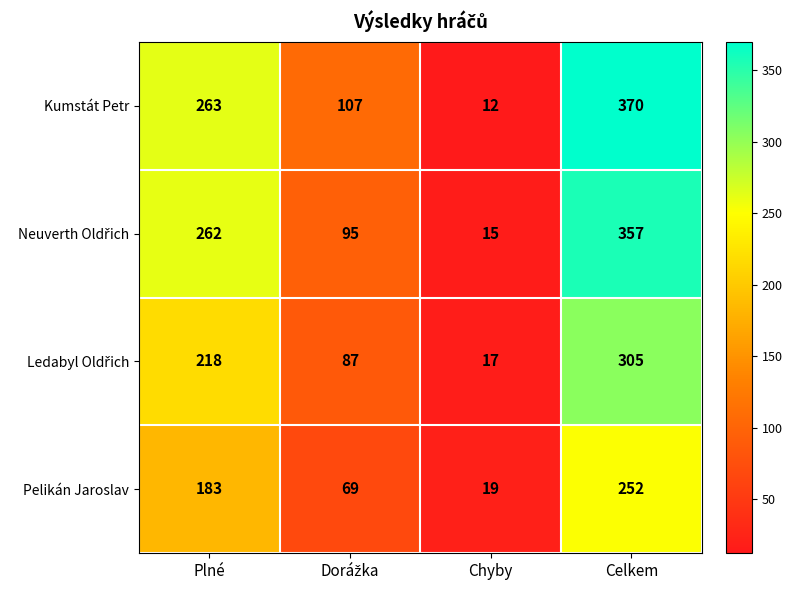

What is the difference between the second highest and second lowest values in the Kumstát Petr series?

156